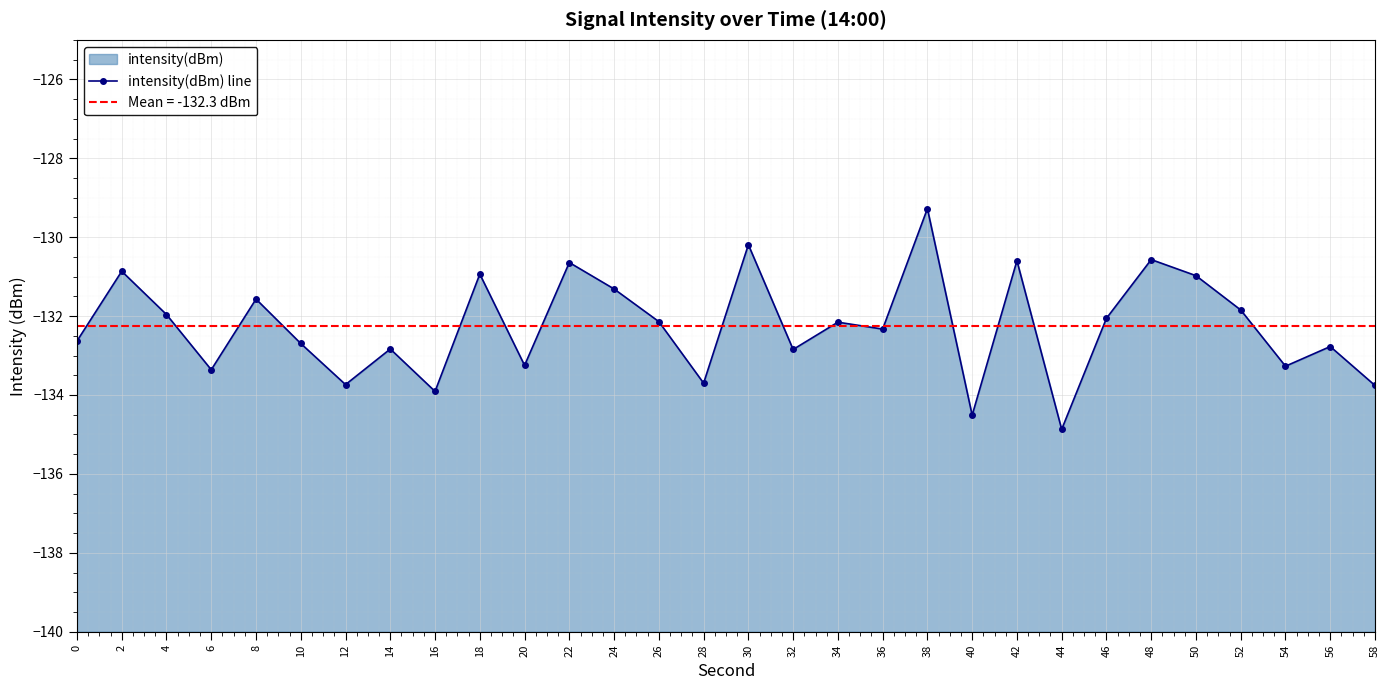

List the labels in order of value, largest first.

38, 30, 48, 42, 22, 2, 18, 50, 24, 8, 52, 4, 46, 26, 34, 36, 0, 10, 56, 14, 32, 20, 54, 6, 28, 12, 58, 16, 40, 44